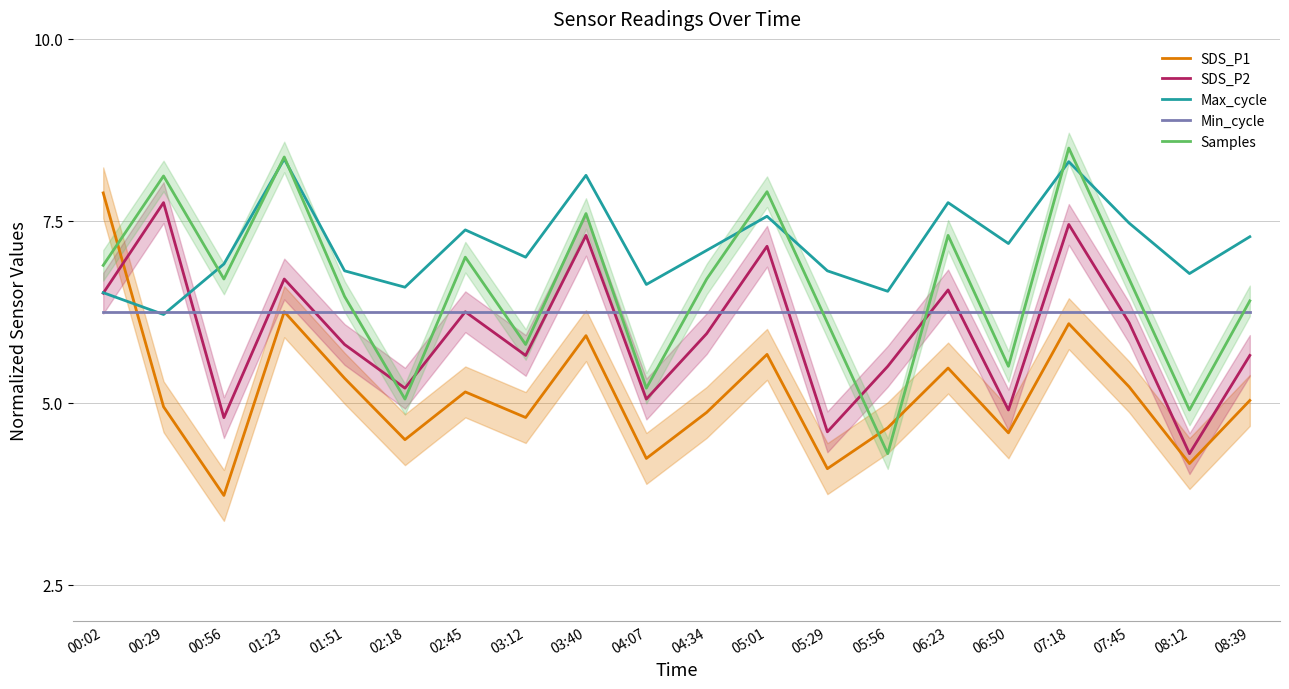

Reading left to right, what are all the values shown in this chart?

SDS_P1: 00:02=7.9	00:29=4.9	00:56=3.7	01:23=6.2	01:51=5.3	02:18=4.5	02:45=5.1	03:12=4.8	03:40=5.9	04:07=4.2	04:34=4.9	05:01=5.7	05:29=4.1	05:56=4.7	06:23=5.5	06:50=4.6	07:18=6.1	07:45=5.2	08:12=4.2	08:39=5.0
SDS_P2: 00:02=6.5	00:29=7.7	00:56=4.8	01:23=6.7	01:51=5.8	02:18=5.2	02:45=6.2	03:12=5.6	03:40=7.3	04:07=5.0	04:34=5.9	05:01=7.1	05:29=4.6	05:56=5.5	06:23=6.5	06:50=4.9	07:18=7.4	07:45=6.1	08:12=4.3	08:39=5.6
Max_cycle: 00:02=6.5	00:29=6.2	00:56=6.9	01:23=8.3	01:51=6.8	02:18=6.6	02:45=7.4	03:12=7.0	03:40=8.1	04:07=6.6	04:34=7.1	05:01=7.6	05:29=6.8	05:56=6.5	06:23=7.7	06:50=7.2	07:18=8.3	07:45=7.5	08:12=6.8	08:39=7.3
Min_cycle: 00:02=6.2	00:29=6.2	00:56=6.2	01:23=6.2	01:51=6.2	02:18=6.2	02:45=6.2	03:12=6.2	03:40=6.2	04:07=6.2	04:34=6.2	05:01=6.2	05:29=6.2	05:56=6.2	06:23=6.2	06:50=6.2	07:18=6.2	07:45=6.2	08:12=6.2	08:39=6.2
Samples: 00:02=6.9	00:29=8.1	00:56=6.7	01:23=8.4	01:51=6.5	02:18=5.0	02:45=7.0	03:12=5.8	03:40=7.6	04:07=5.2	04:34=6.7	05:01=7.9	05:29=6.1	05:56=4.3	06:23=7.3	06:50=5.5	07:18=8.5	07:45=6.7	08:12=4.9	08:39=6.4